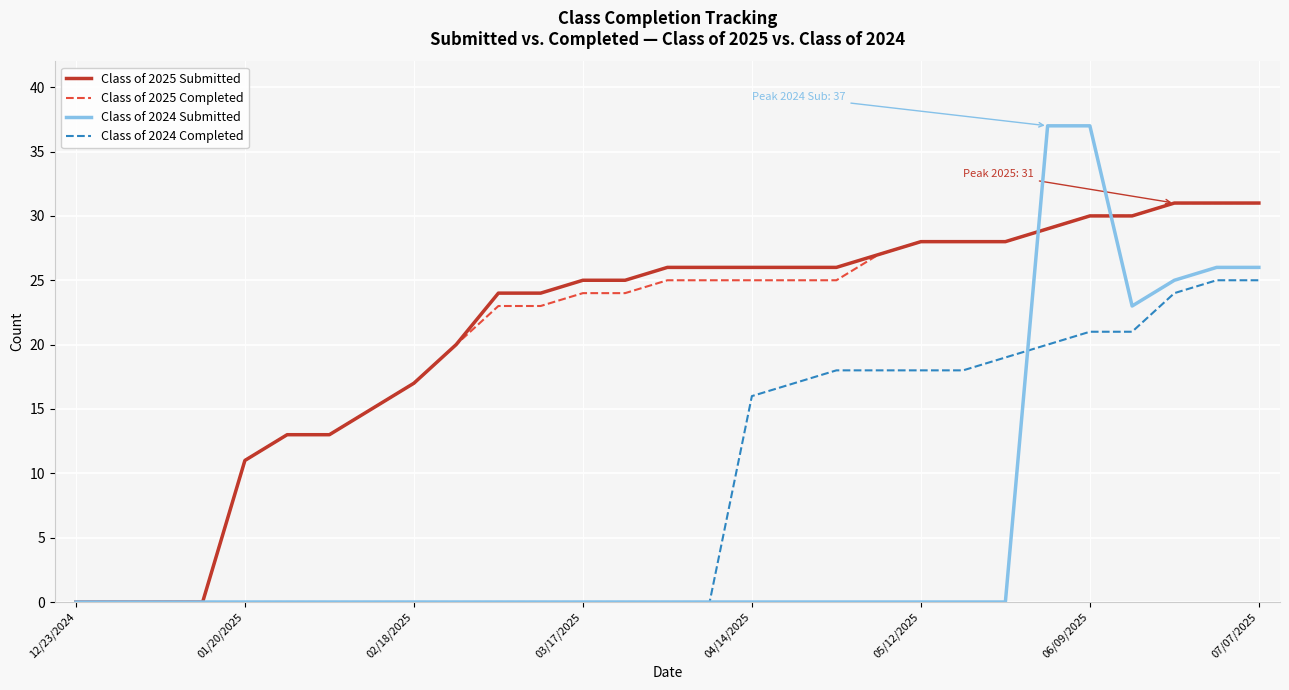

Which series has the largest range (max minus min)?

Class of 2024 Submitted